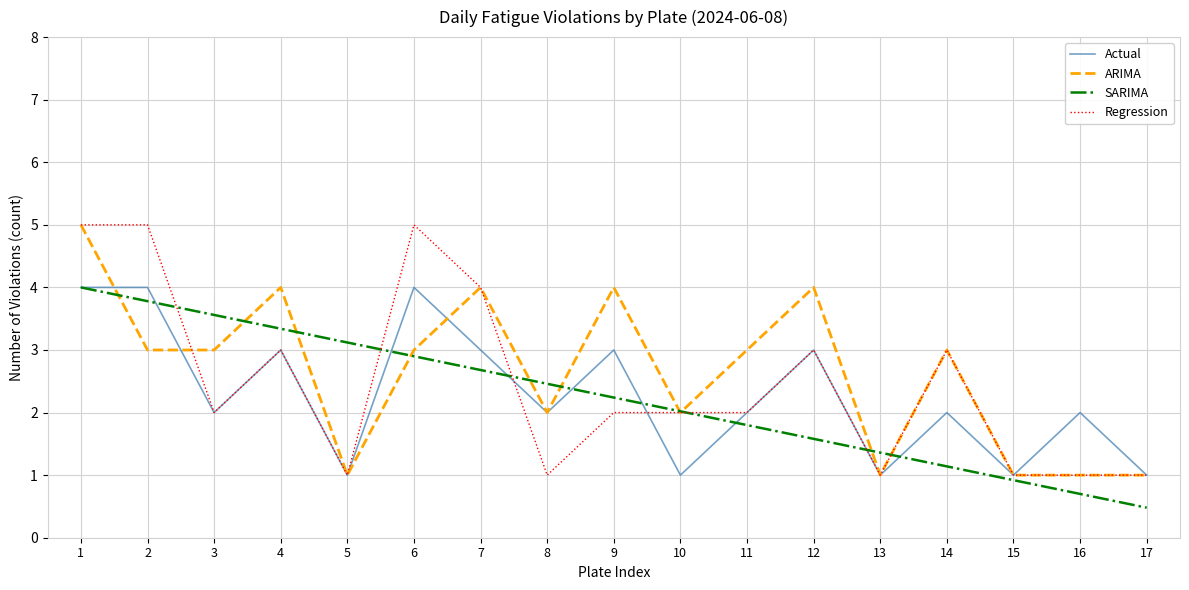

Which label corresponds to the smallest value in the chart?

17